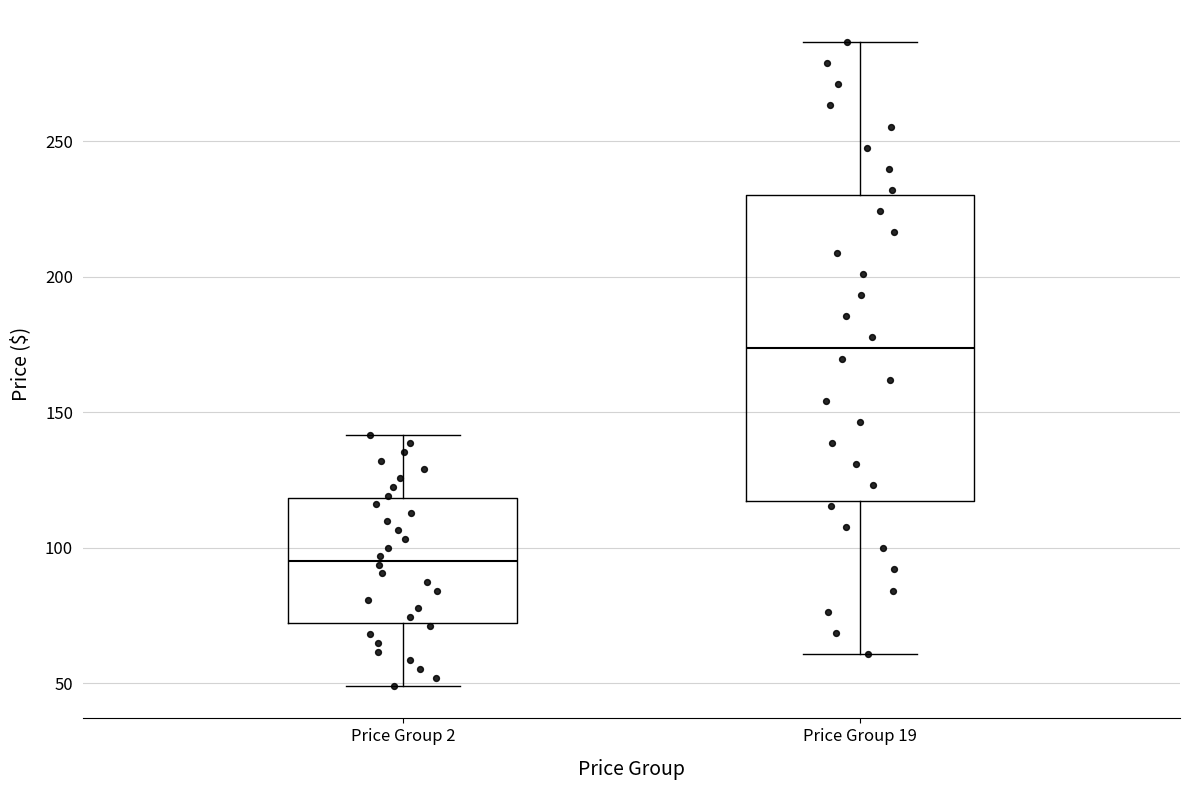

Which box is the tallest, from its lower edge to its upper edge?

Price Group 19